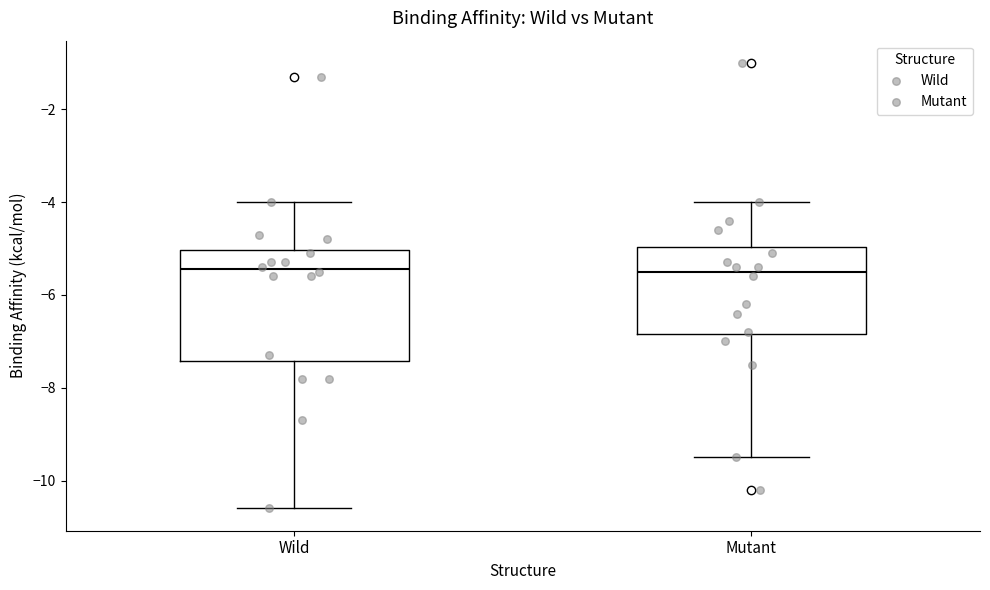

Reading left to right, read every box against the y-axis: the position of its median line, the range the box covers, and the ends of its whiskers. The values are not printed on the chart, so give them approximately, as read against the axis.

Wild: median -5.4, box -7.4 to -5.0, whiskers -10.6 to -4.0
Mutant: median -5.4, box -6.8 to -5.0, whiskers -9.4 to -4.0